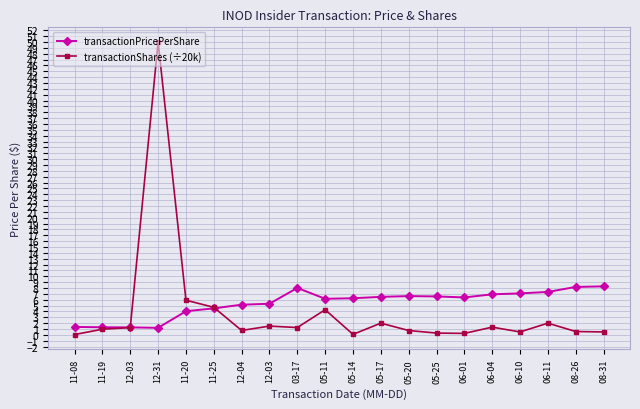

What is the average value of the transactionPricePerShare series?

5.4